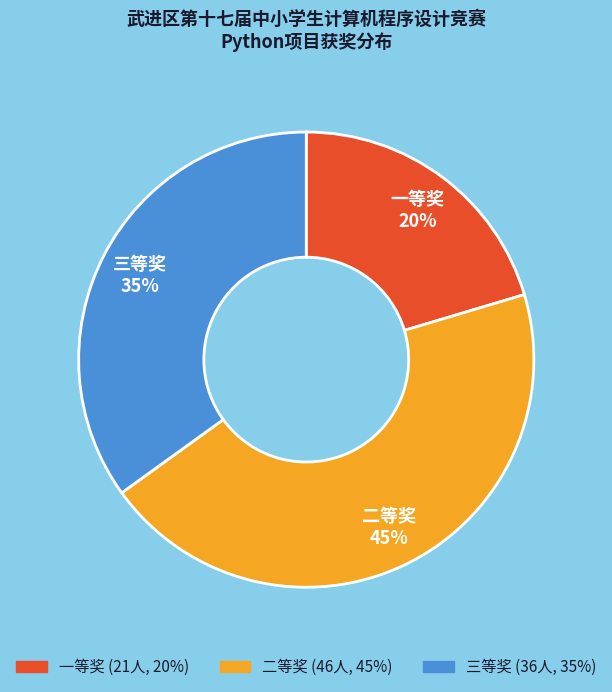

How many segments does this pie chart have?

3